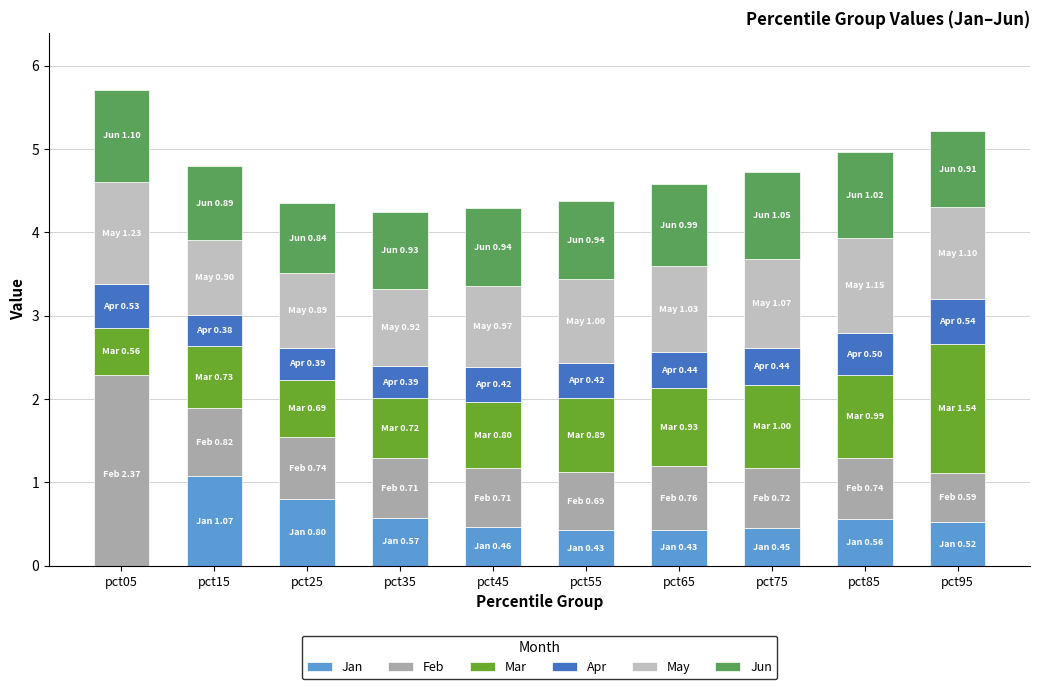

What is the highest value of the Jan series?

1.1